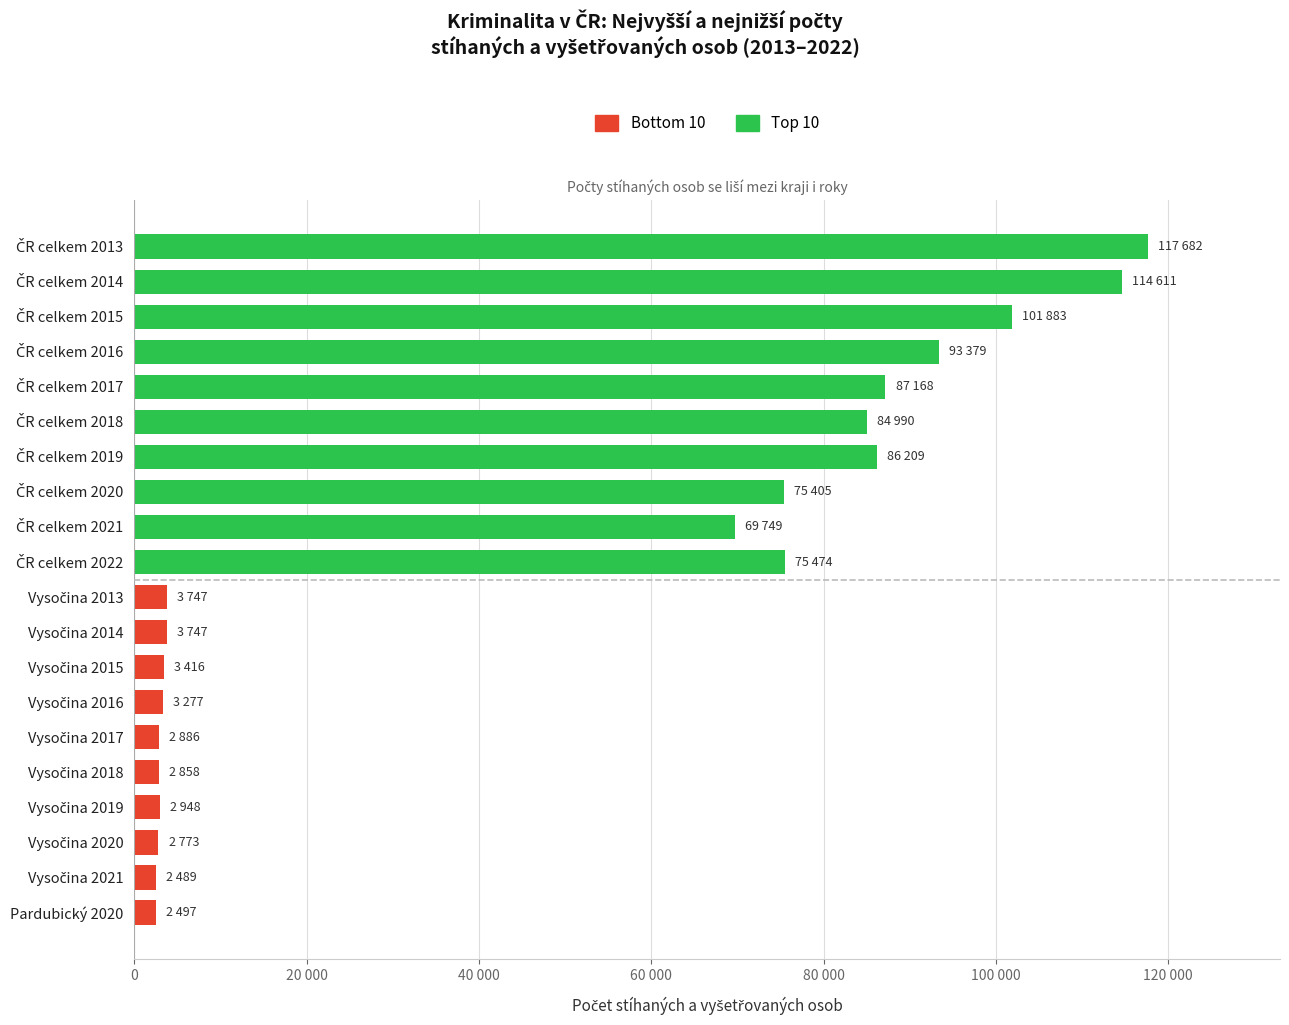

Reading left to right, transcribe all the data shown in this chart.

Top 10: 117682	114611	101883	93379	87168	84990	86209	75405	69749	75474
Bottom 10: 3747	3747	3416	3277	2886	2858	2948	2773	2489	2497